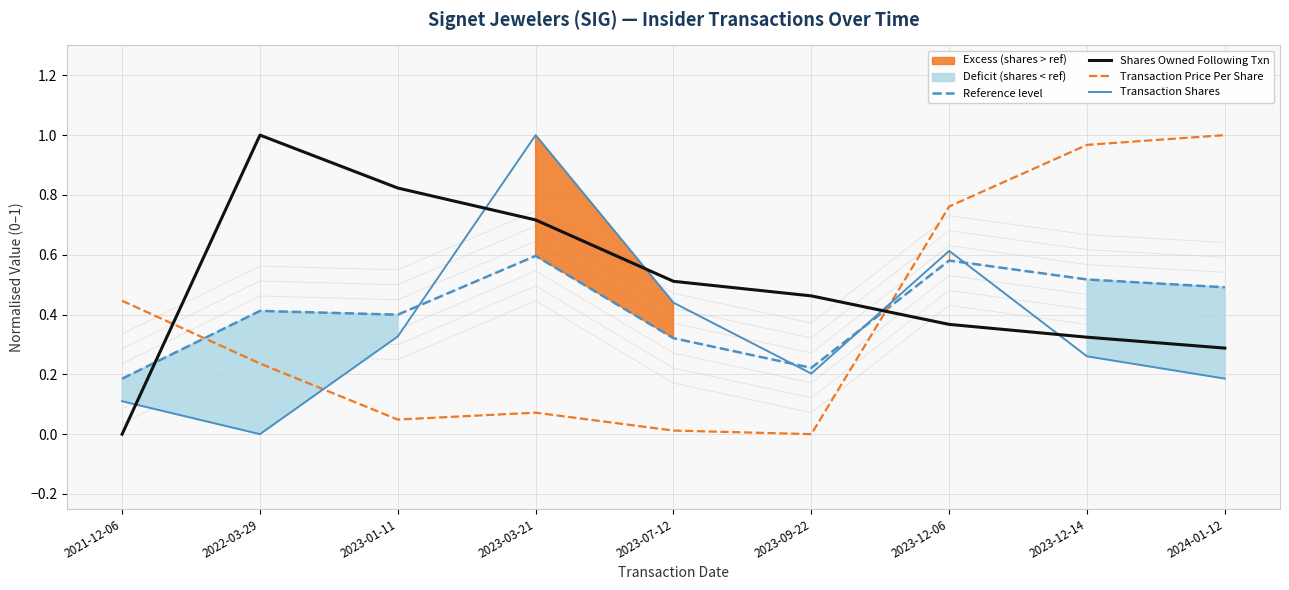

Which series has the largest range (max minus min)?

Shares Owned Following Txn